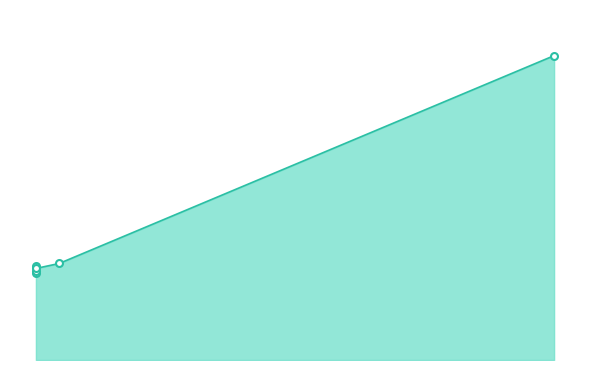

Reading left to right, extract all data points from this chart.

35	38	36	37	39	123